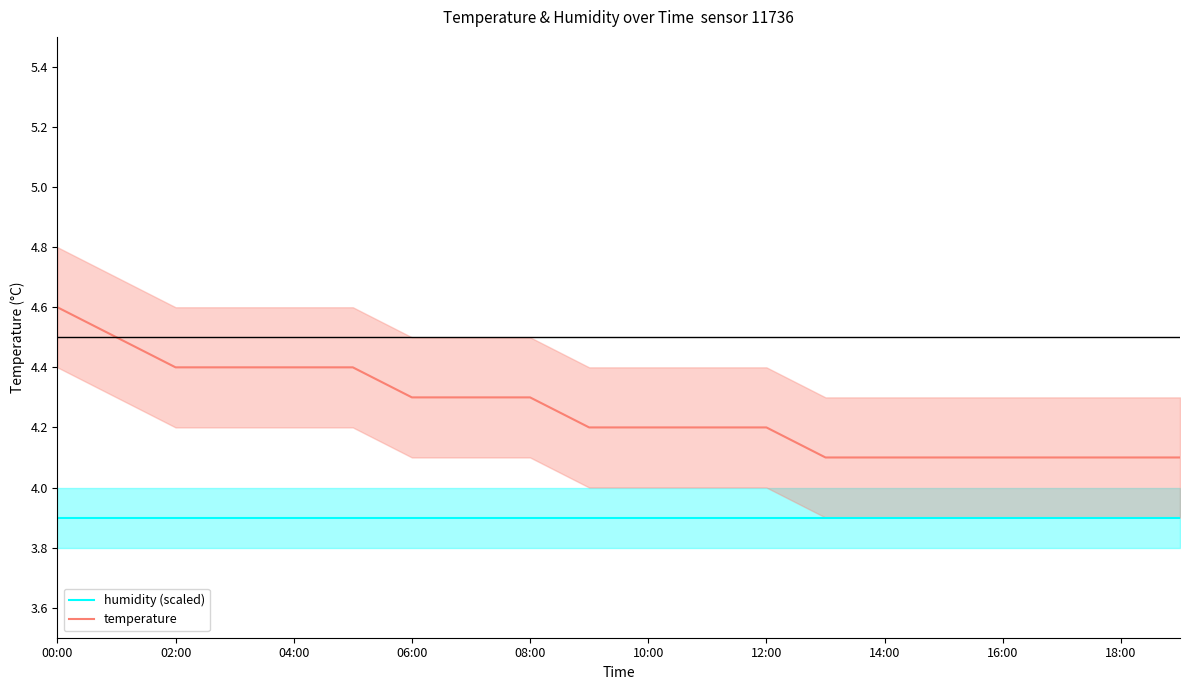

At which label does temperature reach its peak?

00:00